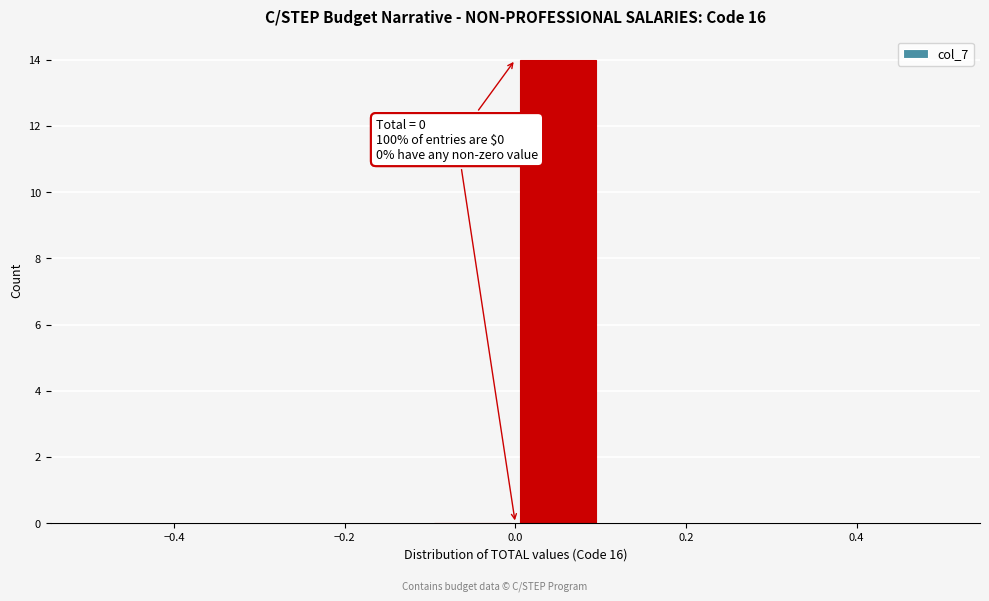

Over which range of the x-axis is the bar tallest?

0.0 to 0.1